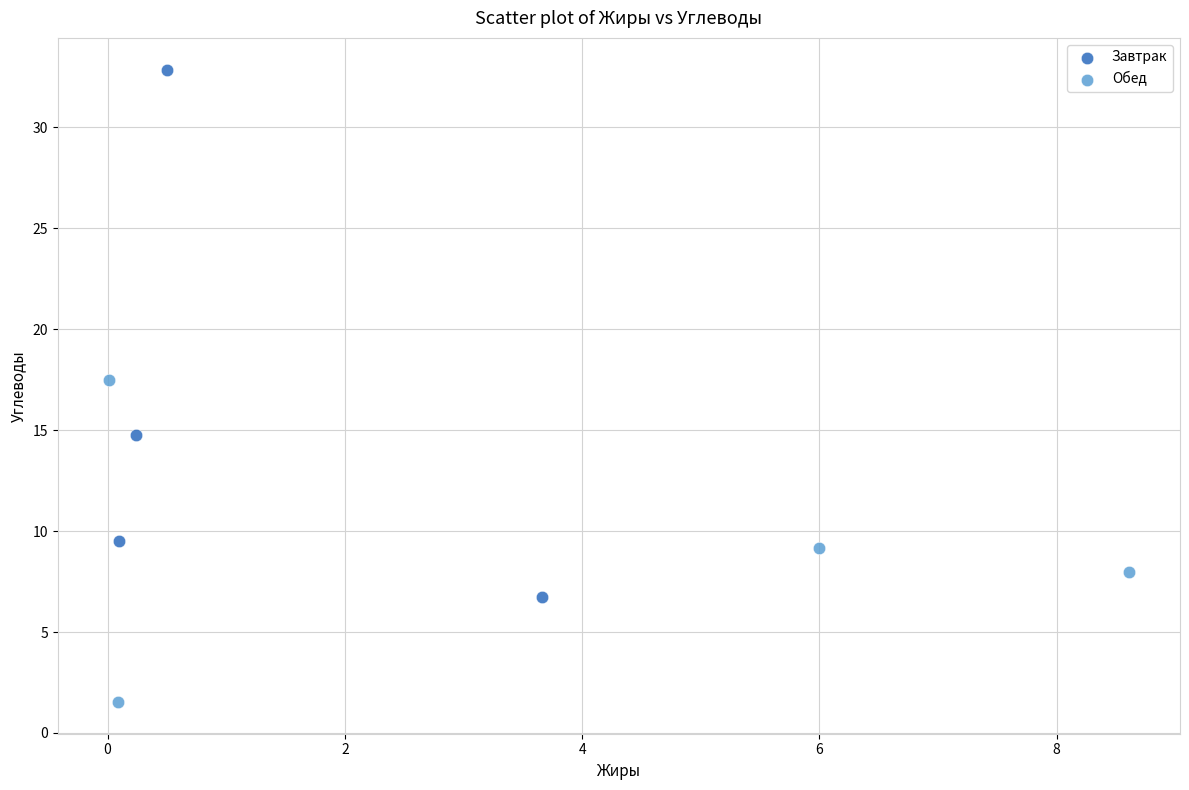

Which series has the largest Y range (max minus min)?

Завтрак